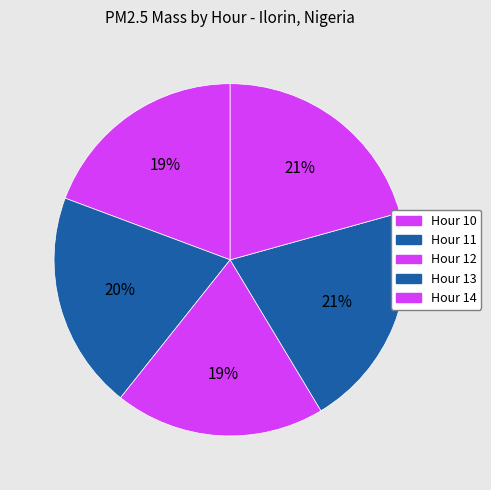

To the nearest percent, what percentage of the pie is Hour 12?

19%